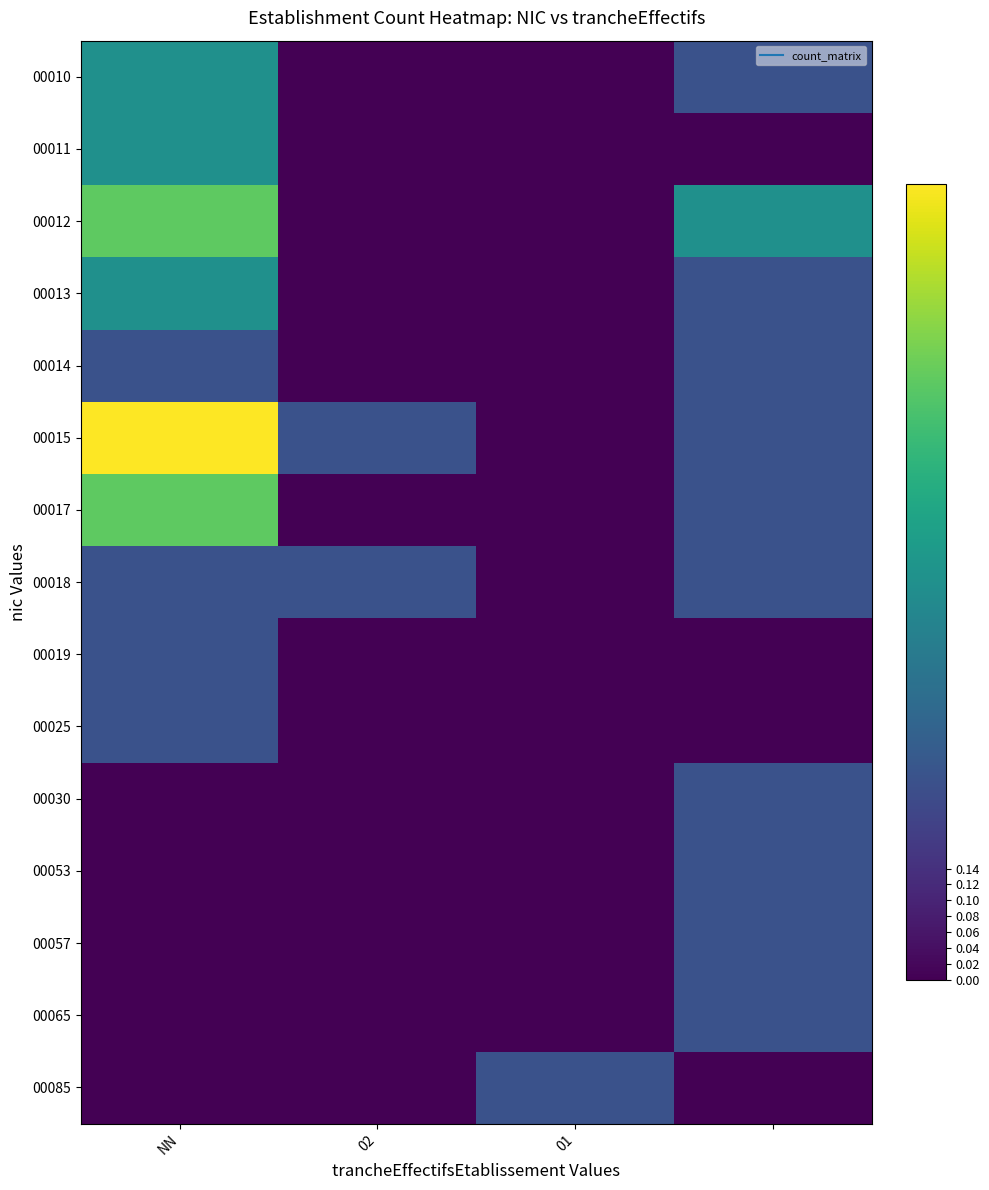

List the series in order of their peak value, lowest first.

00014, 00018, 00019, 00025, 00030, 00053, 00057, 00065, 00085, 00010, 00011, 00013, 00012, 00017, 00015